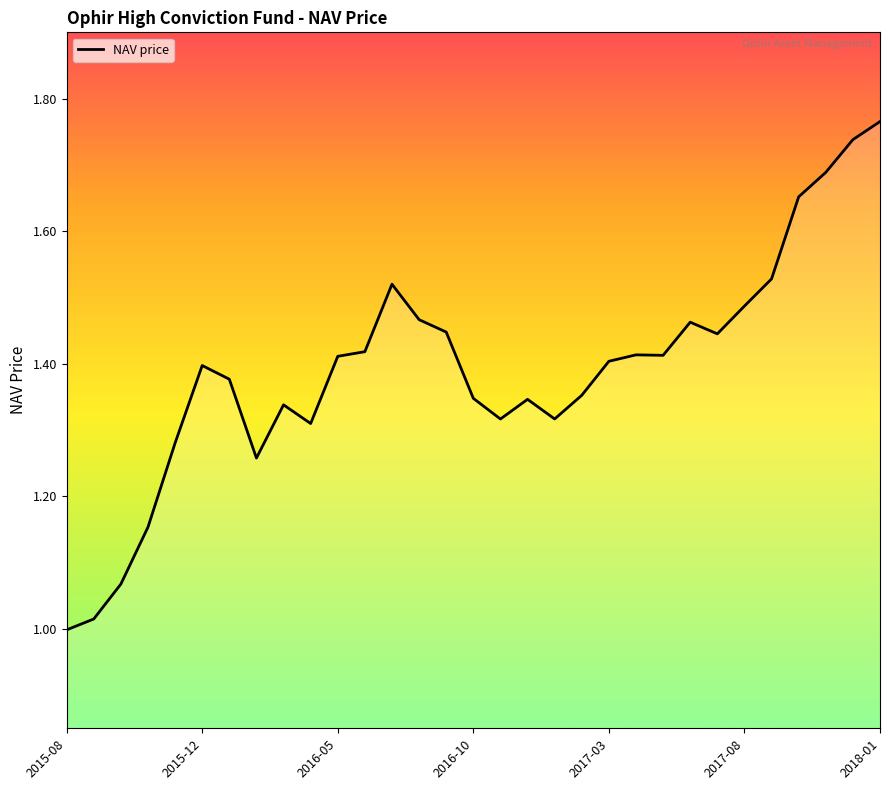

How many lines are shown in the chart?

1